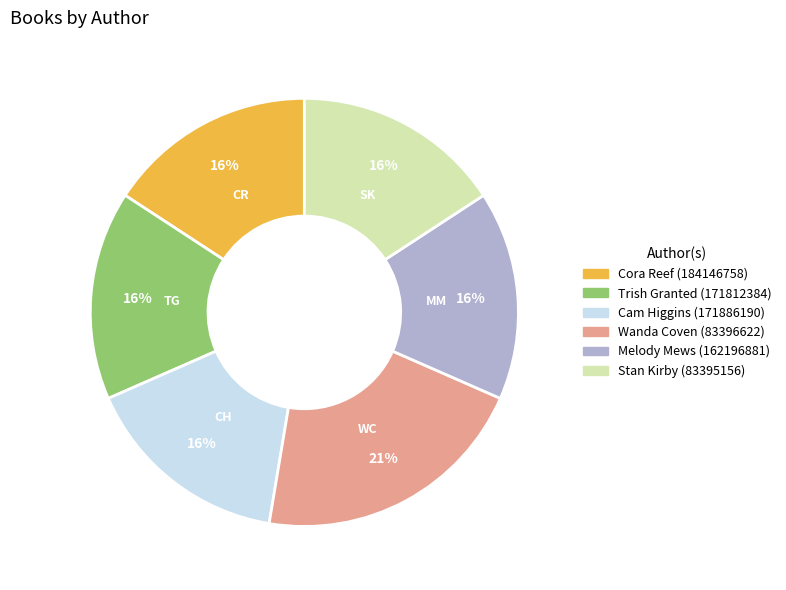

Between Wanda Coven (83396622) and Cam Higgins (171886190), which is larger?

Wanda Coven (83396622)